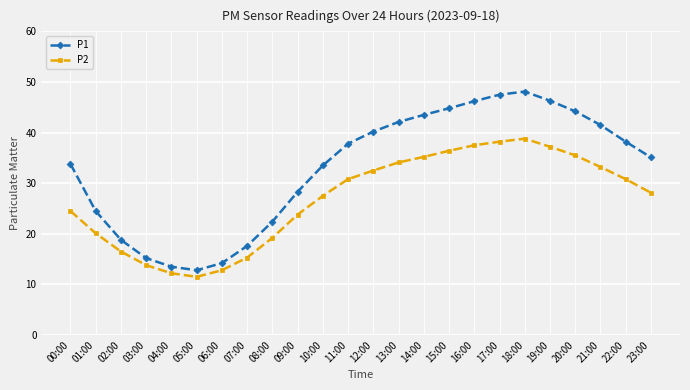

What is the spread (max minus min) of values at 19:00?

9.1